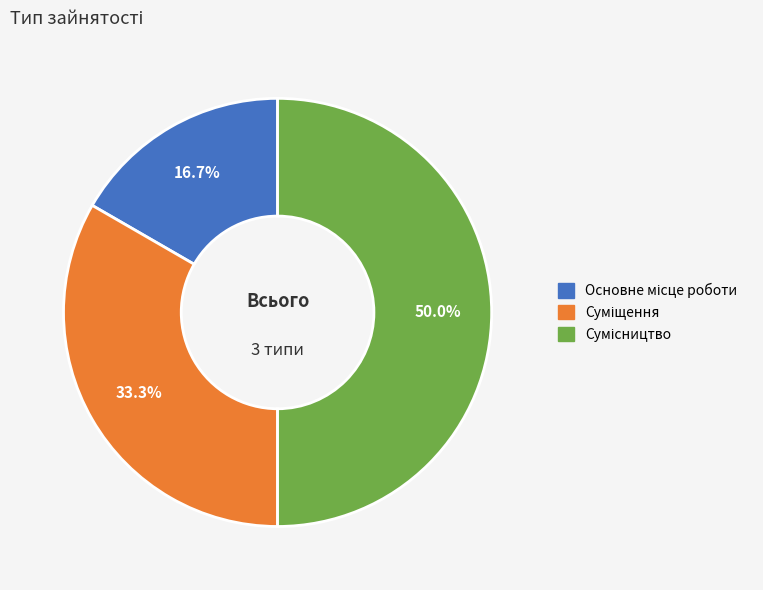

To the nearest percent, what is the combined percentage of Сумісництво and Основне місце роботи?

67%